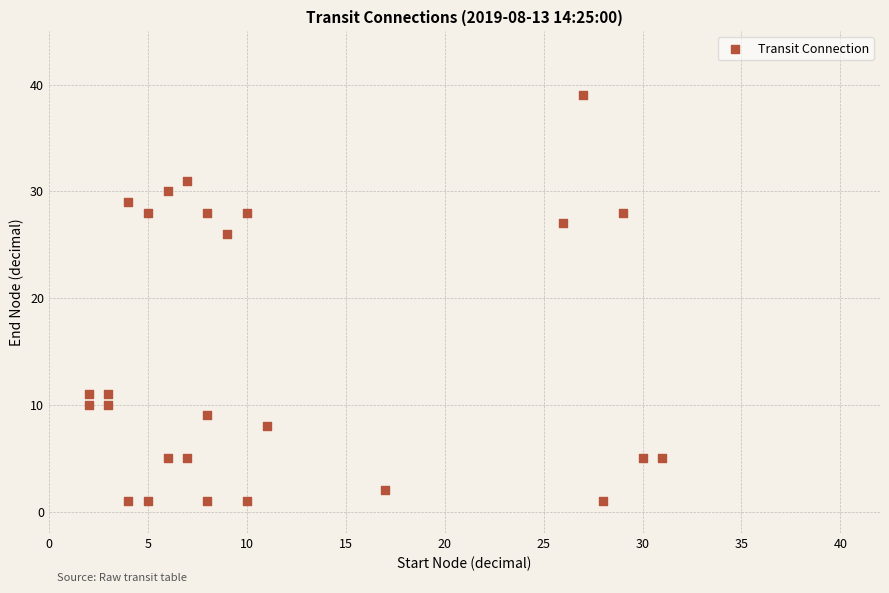

What Y value in the scatter plot is closest to 20?

26